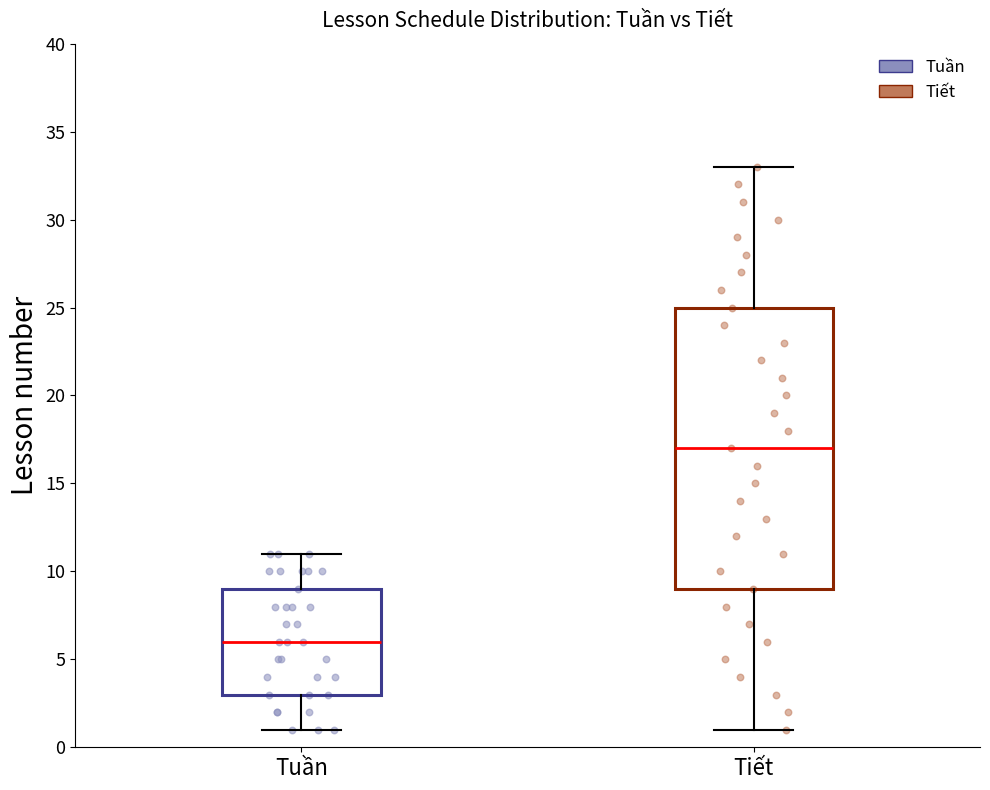

Reading left to right, read every box against the y-axis: the position of its median line, the range the box covers, and the ends of its whiskers. The values are not printed on the chart, so give them approximately, as read against the axis.

Tuần: median 6, box 3 to 9, whiskers 1 to 11
Tiết: median 17, box 9 to 25, whiskers 1 to 33